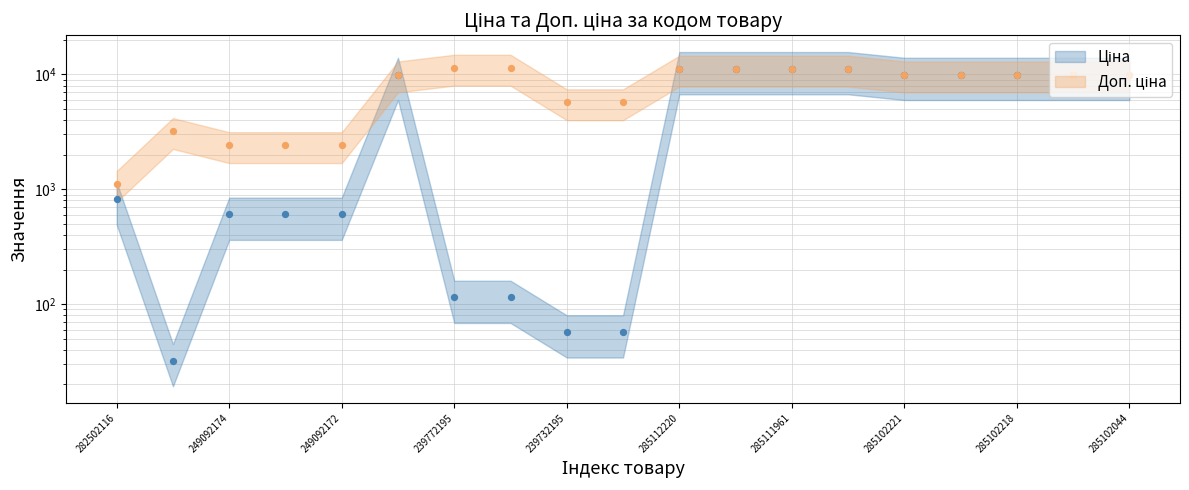

Which series has the largest total across all categories?

Доп. ціна